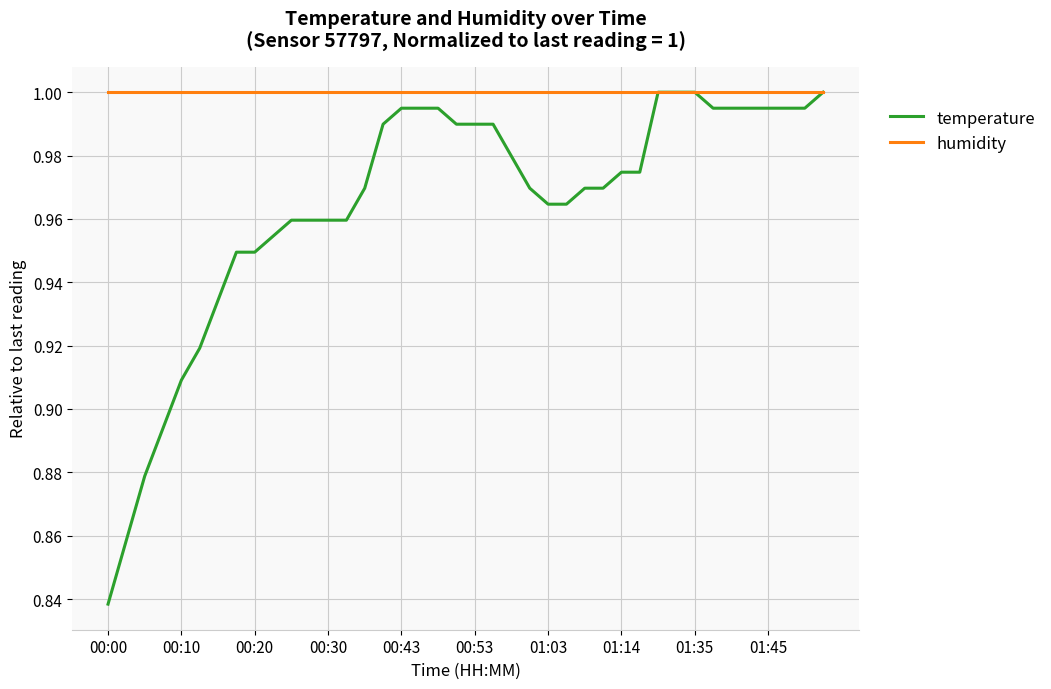

Which series has the largest range (max minus min)?

temperature